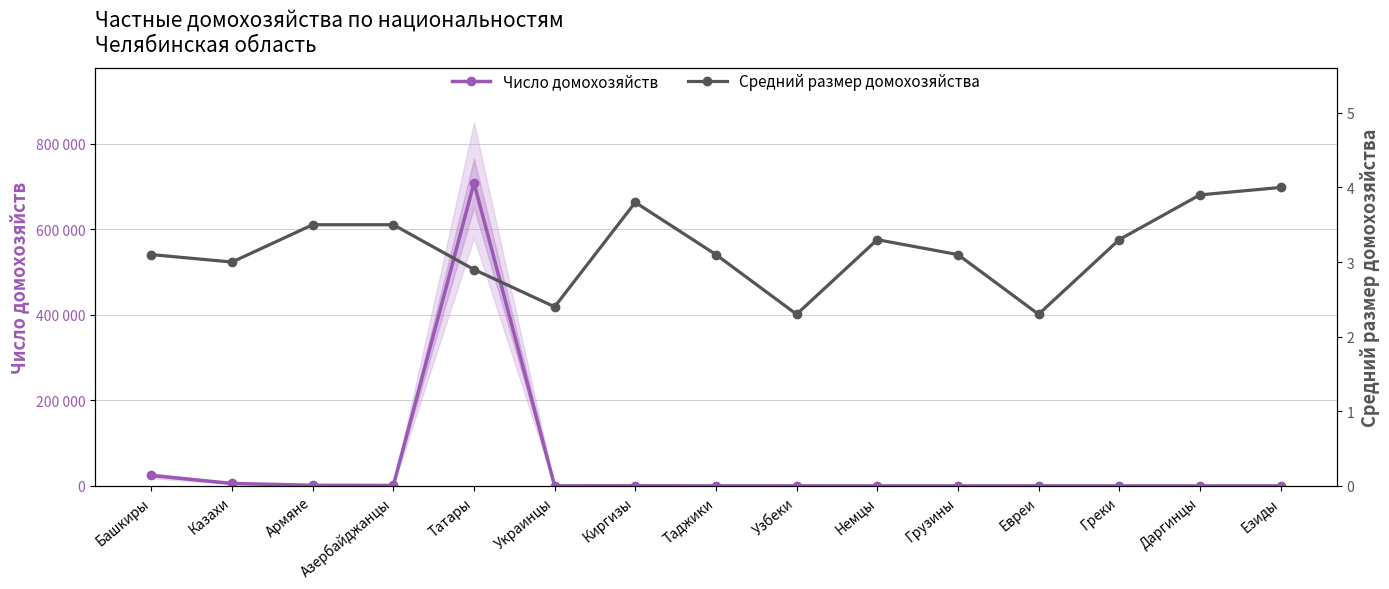

At how many categories does at least one series exceed 185331?

1